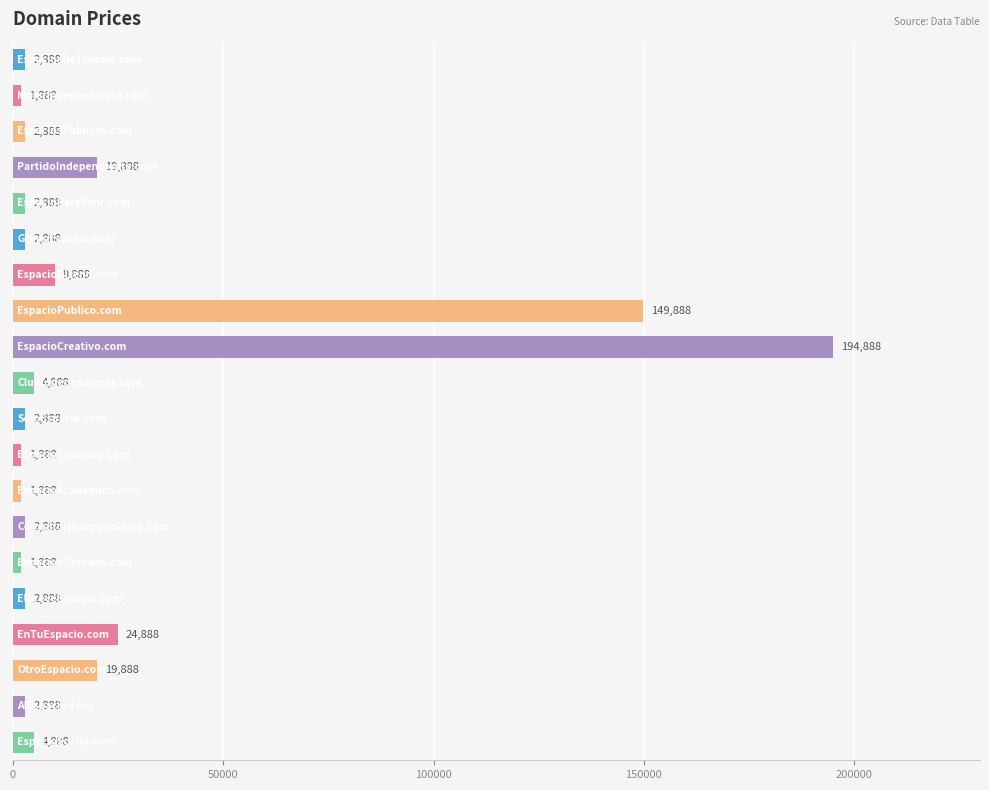

What is the sum of all values?

459760